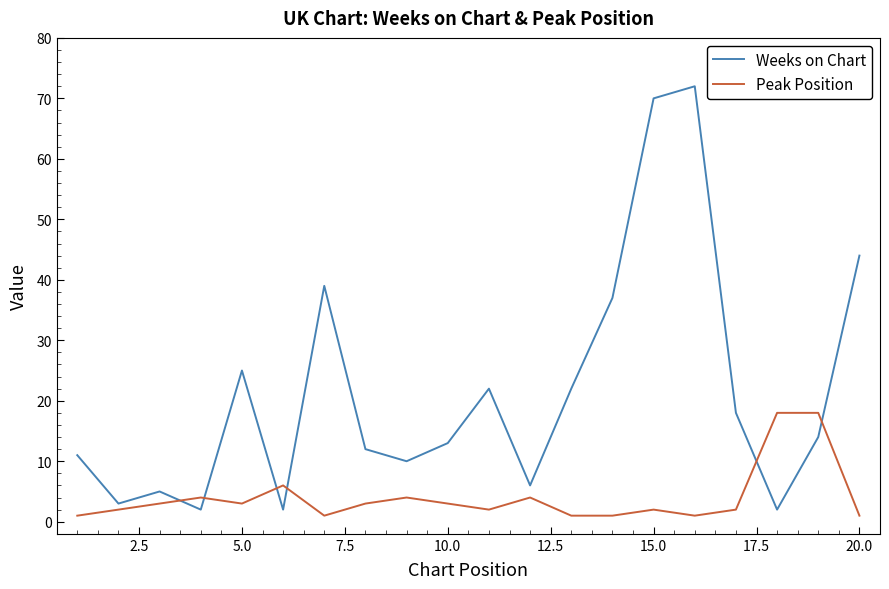

What is the greatest value displayed?

72